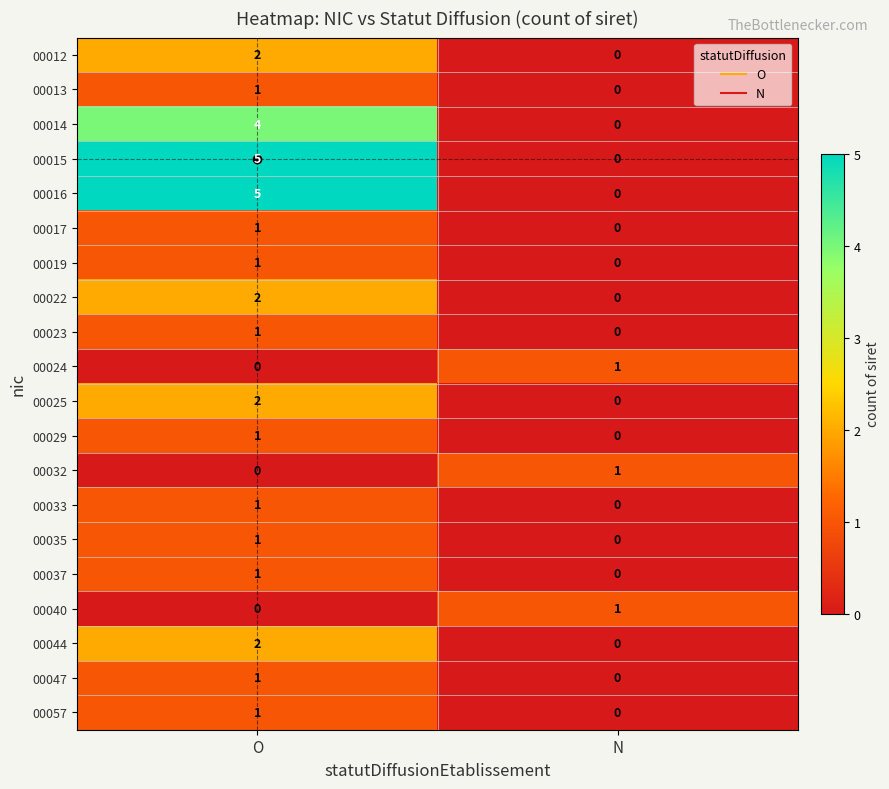

List the labels in order of 00047 value, largest first.

O, N